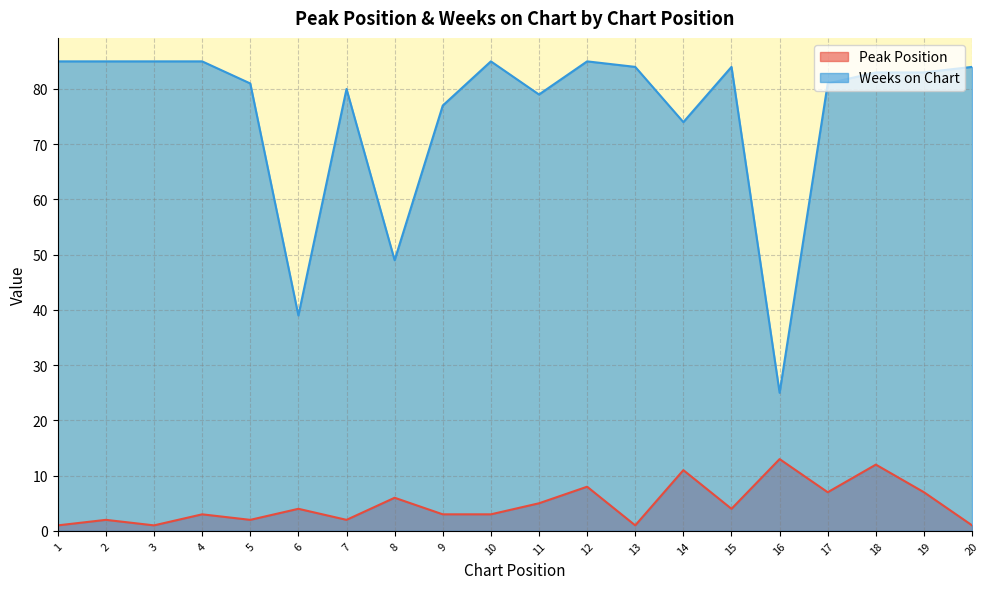

What is the value of the Weeks on Chart point at the 14th from the left?

74